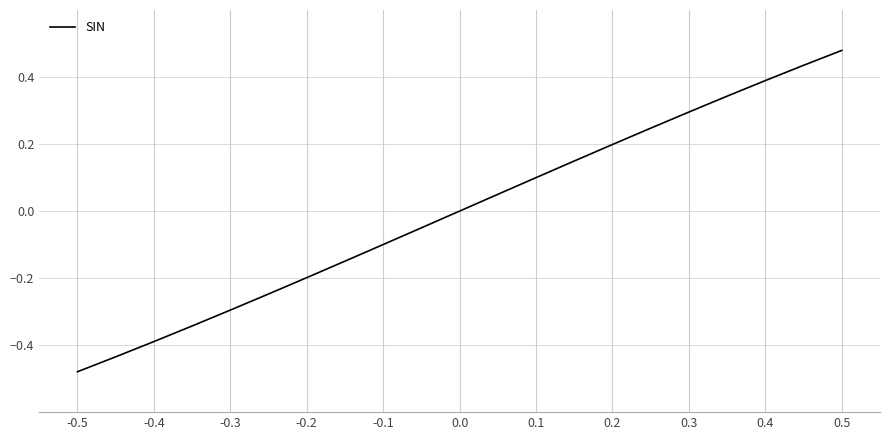

What is the difference between the maximum and minimum values?

1.0